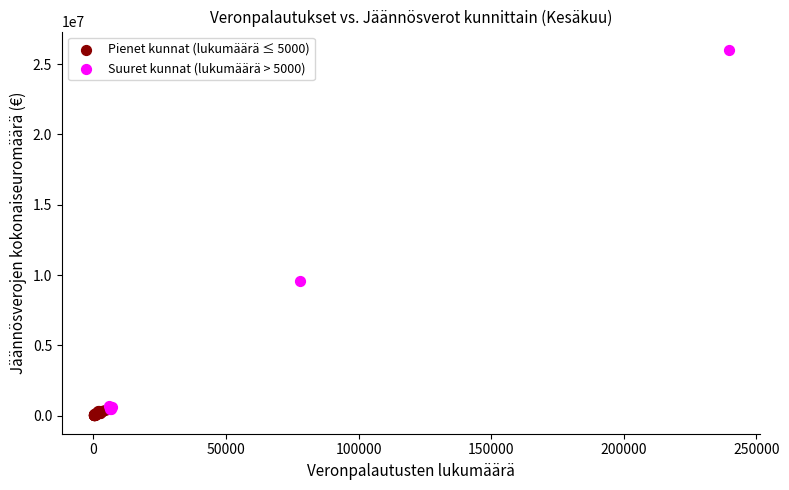

Which series has the largest Y range (max minus min)?

Suuret kunnat (lukumäärä > 5000)